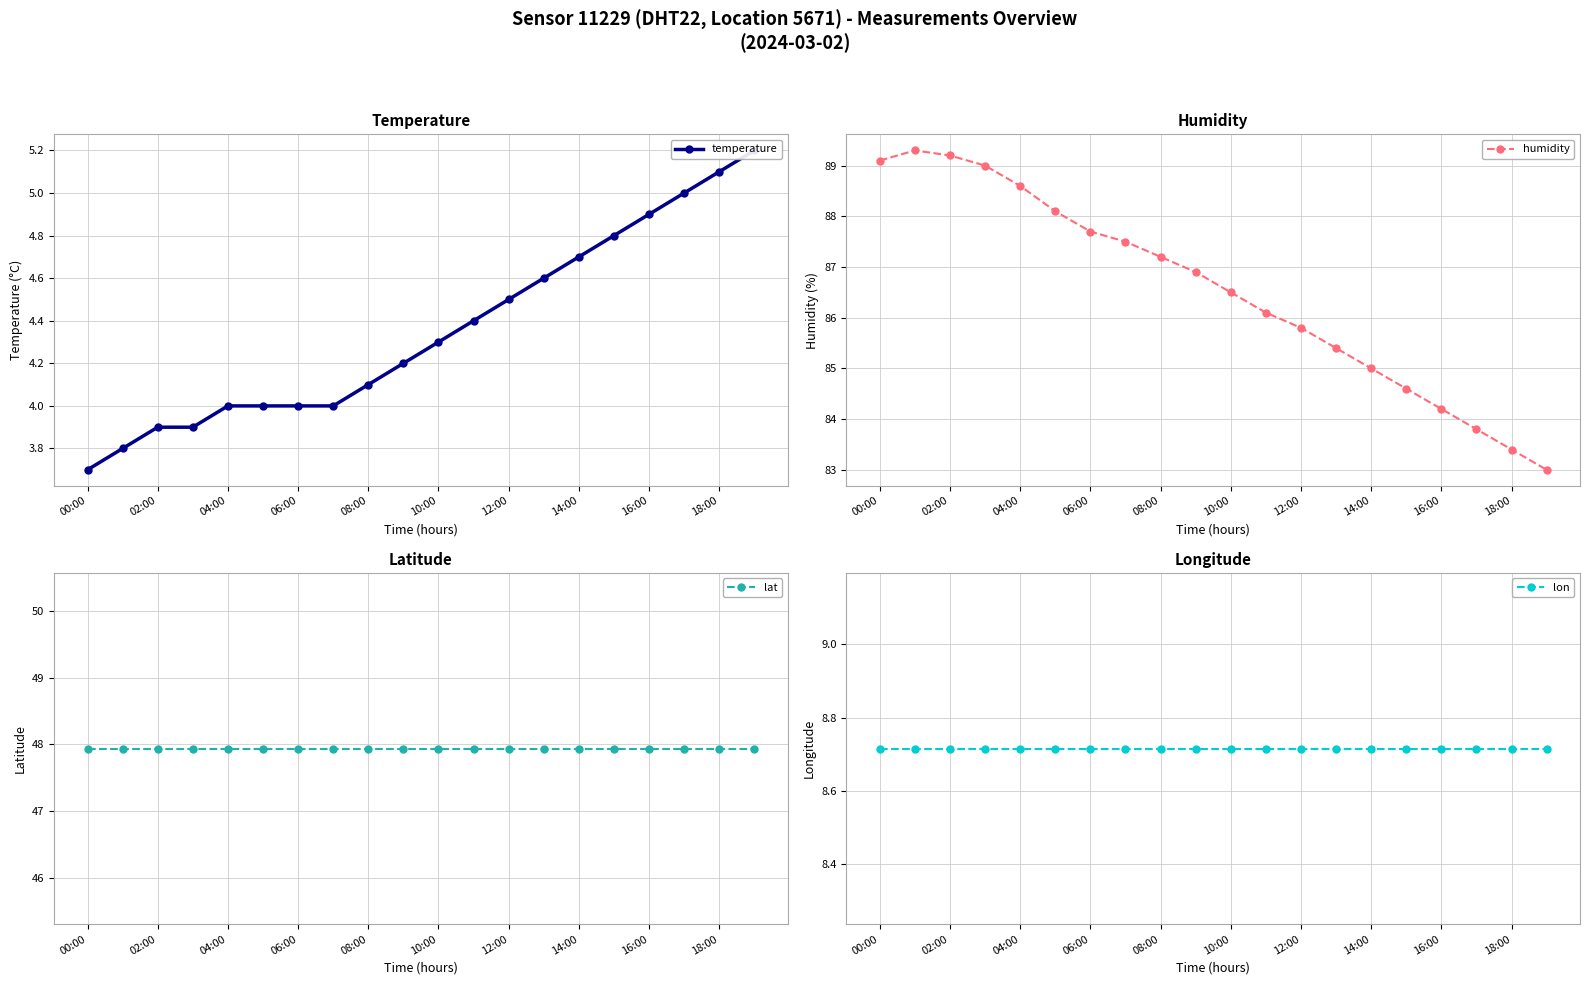

True or false: lat and humidity cross at least once.

False